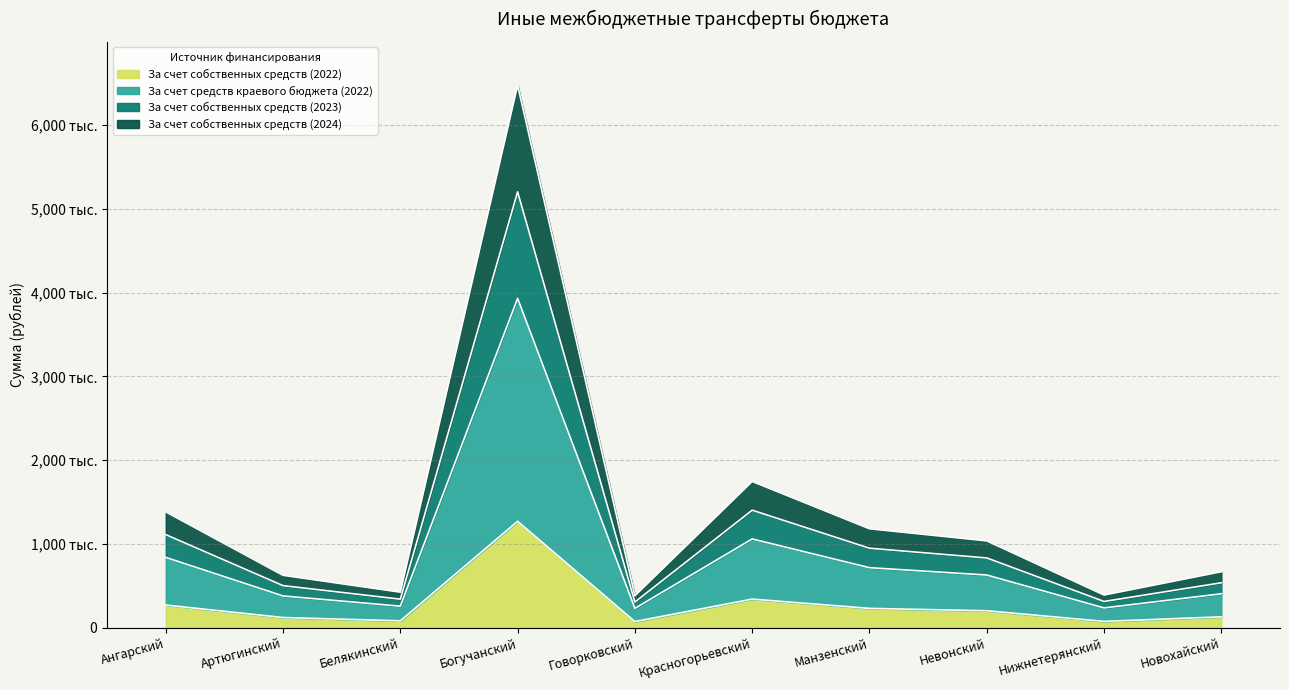

Rank the series by their maximum value, from lowest to highest.

За счет собственных средств (2022), За счет средств краевого бюджета (2022), За счет собственных средств (2024), За счет собственных средств (2023)